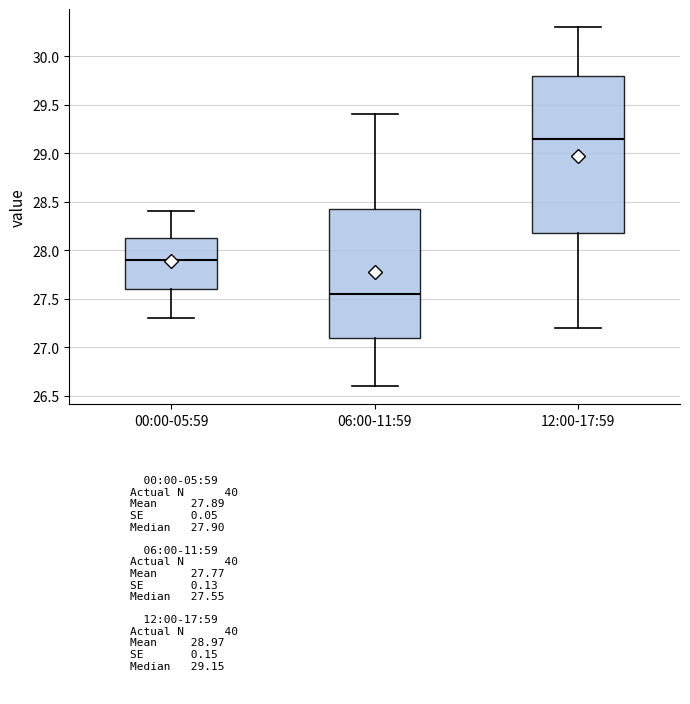

Reading left to right, transcribe this box plot: for each box, give where its median line is, the range the box spans, and where its two whiskers end, as read against the y-axis. The values are not printed on the chart, so give them approximately, as read against the axis.

00:00-05:59: median 27.90, box 27.60 to 28.15, whiskers 27.30 to 28.40
06:00-11:59: median 27.55, box 27.10 to 28.45, whiskers 26.60 to 29.40
12:00-17:59: median 29.15, box 28.20 to 29.80, whiskers 27.20 to 30.30